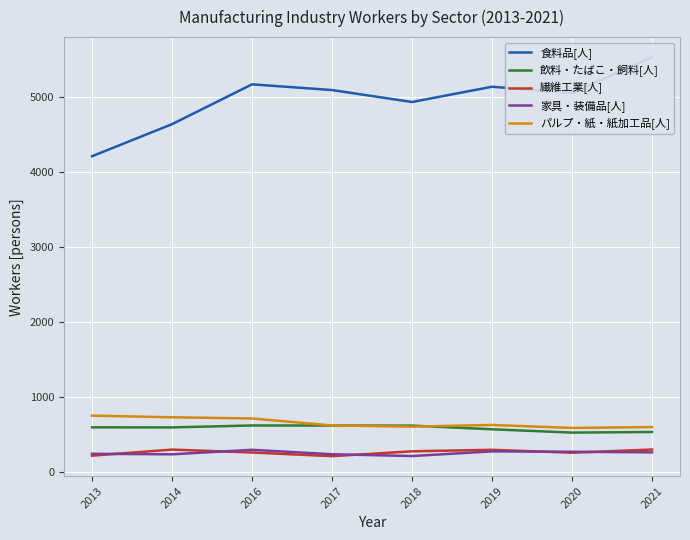

Reading left to right, extract all data points from this chart.

食料品[人]: 2013=4209	2014=4636	2016=5166	2017=5090	2018=4931	2019=5134	2020=5050	2021=5529
飲料・たばこ・飼料[人]: 2013=601	2014=600	2016=626	2017=625	2018=624	2019=575	2020=531	2021=539
繊維工業[人]: 2013=224	2014=305	2016=266	2017=217	2018=282	2019=302	2020=263	2021=306
家具・装備品[人]: 2013=249	2014=242	2016=302	2017=243	2018=219	2019=281	2020=276	2021=268
パルプ・紙・紙加工品[人]: 2013=757	2014=735	2016=719	2017=626	2018=610	2019=633	2020=593	2021=605